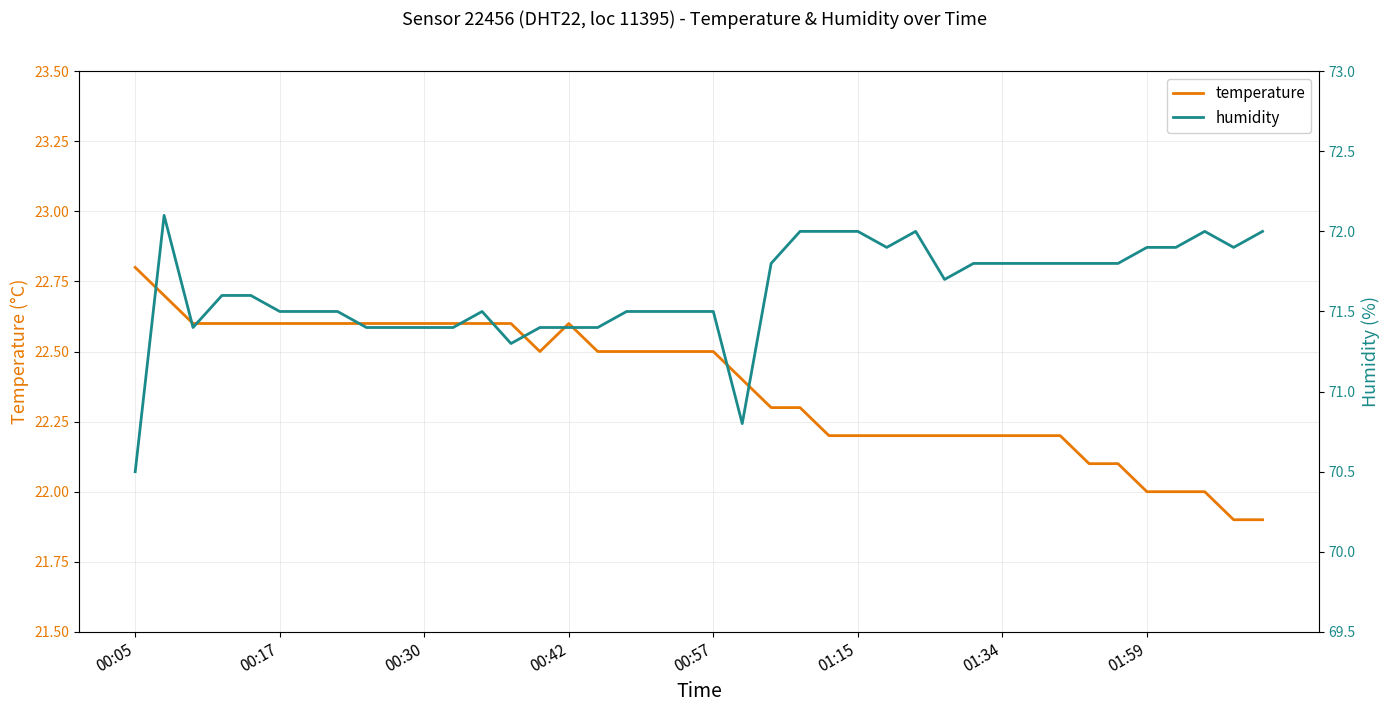

Which series has the largest total across all categories?

humidity